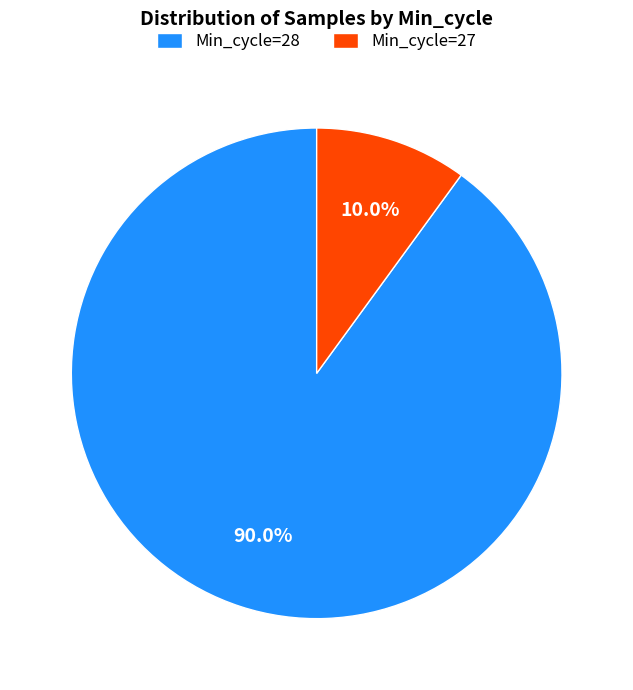

Which slice is the largest?

Min_cycle=28